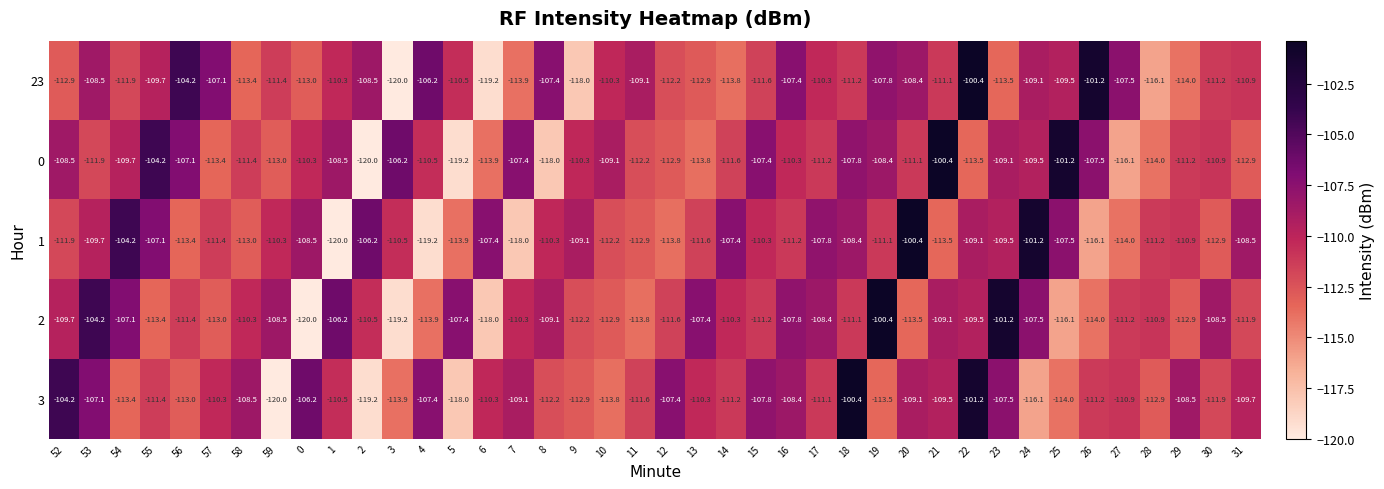

What is the smallest value displayed?

-120.0